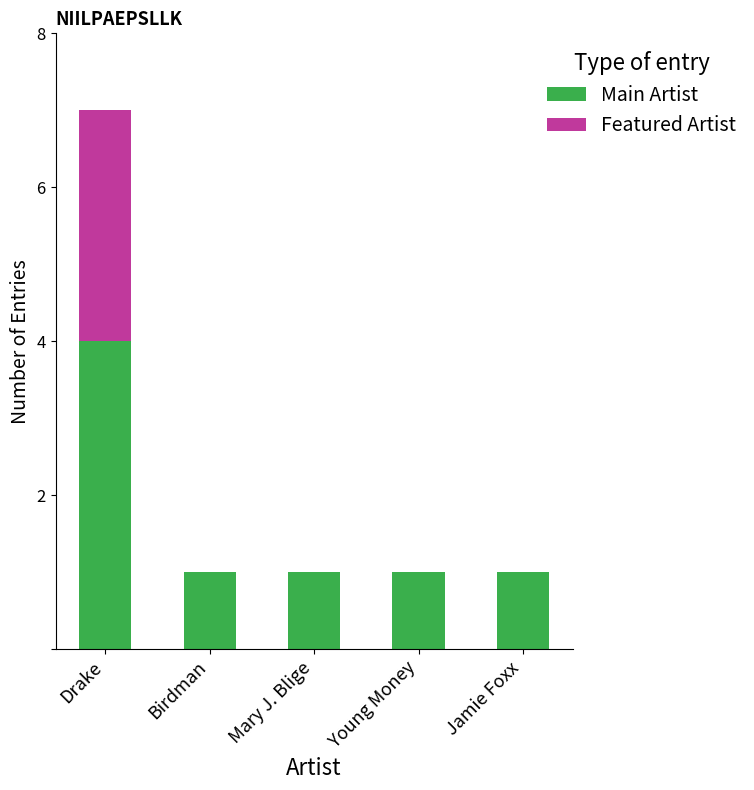

Which category has the highest value in the Main Artist series?

Drake